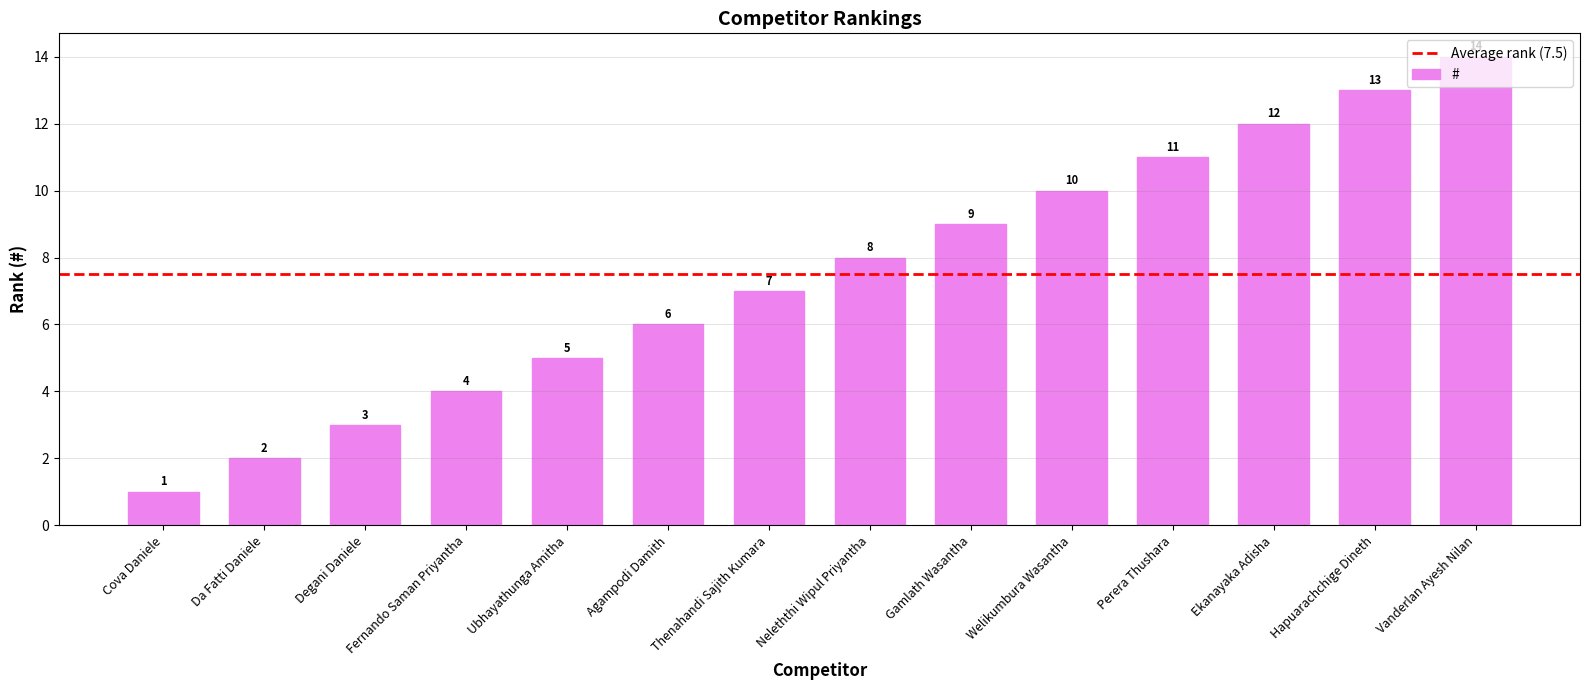

How many bars are there in total?

14